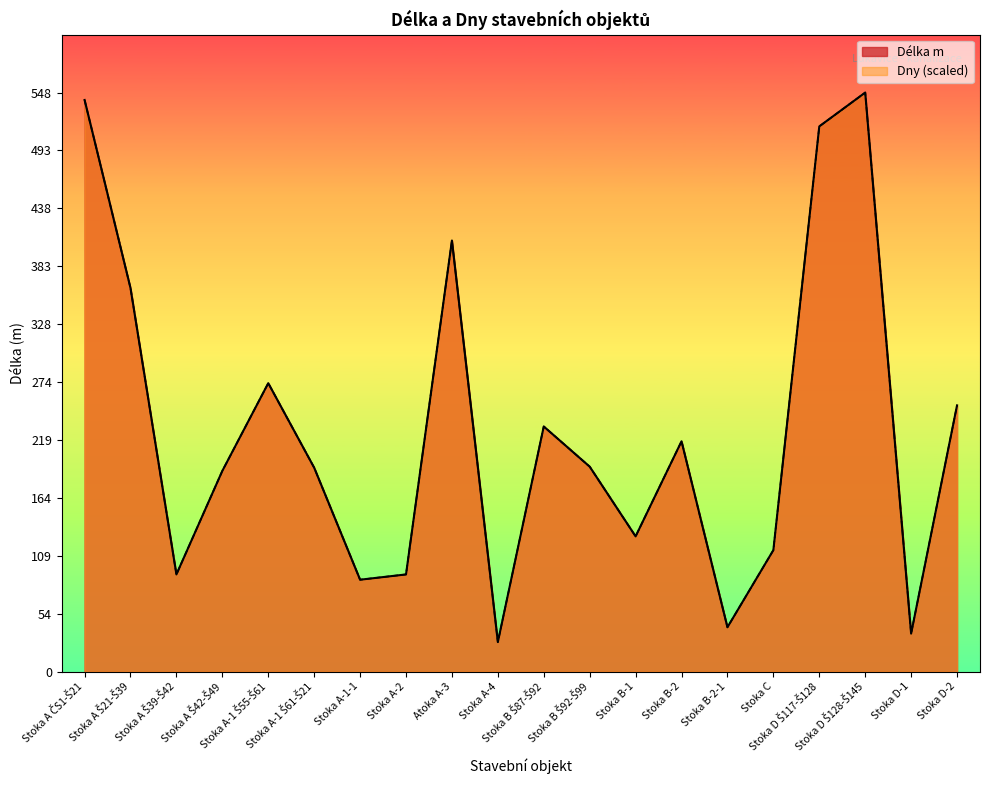

The Dny series shows 14 at Stoka B-2-1. True or false?

False